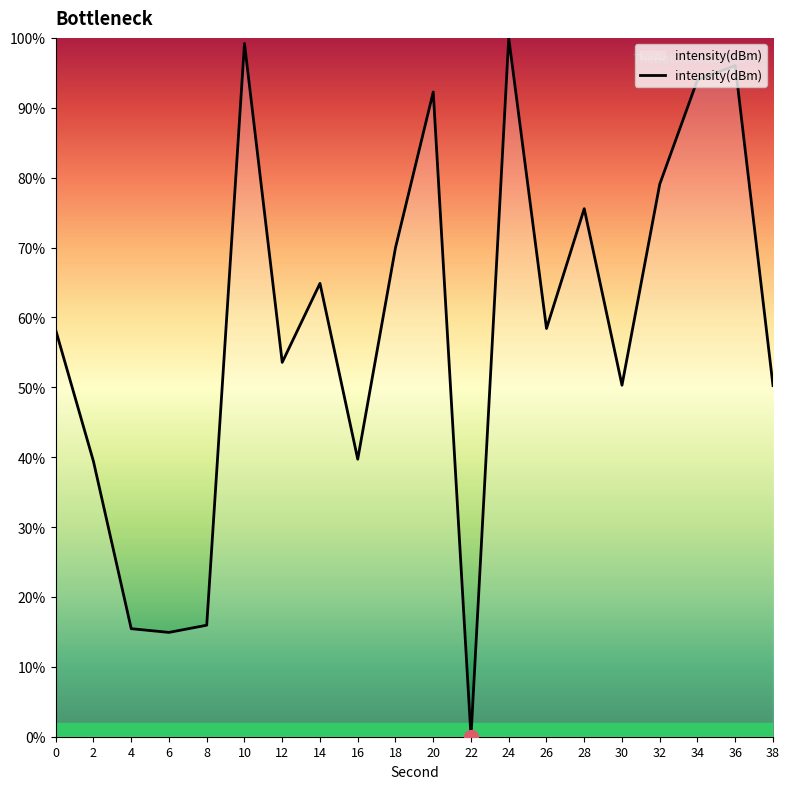

How many lines are shown in the chart?

1